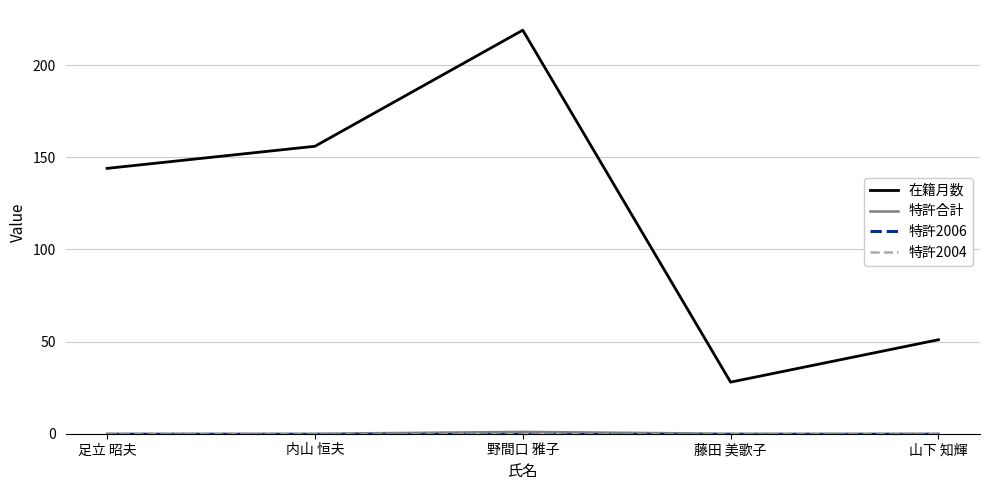

The 特許2006 series shows 0 at 野間口 雅子. True or false?

True